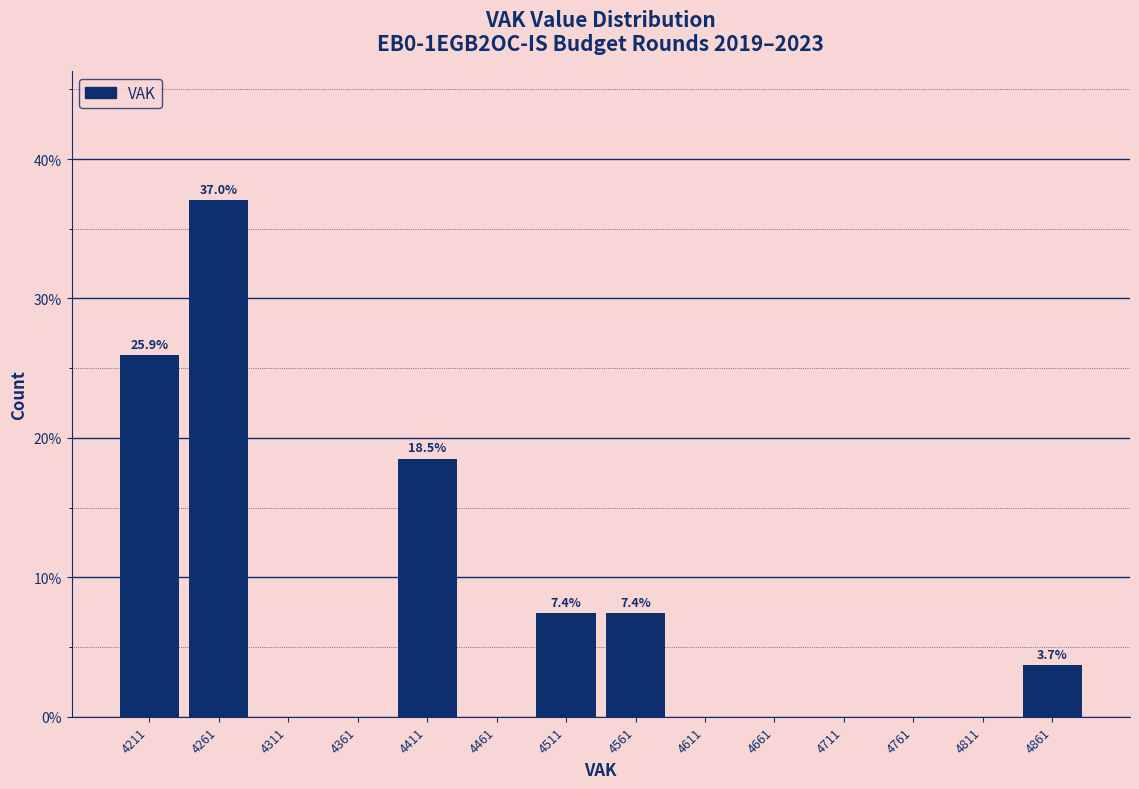

Over which range of the x-axis is the bar tallest?

4236 to 4286